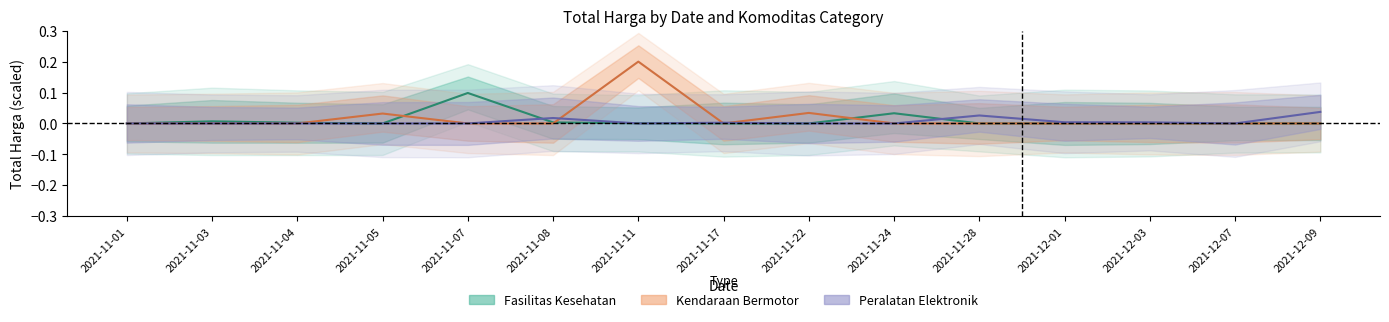

Count the number of data series in this chart.

3